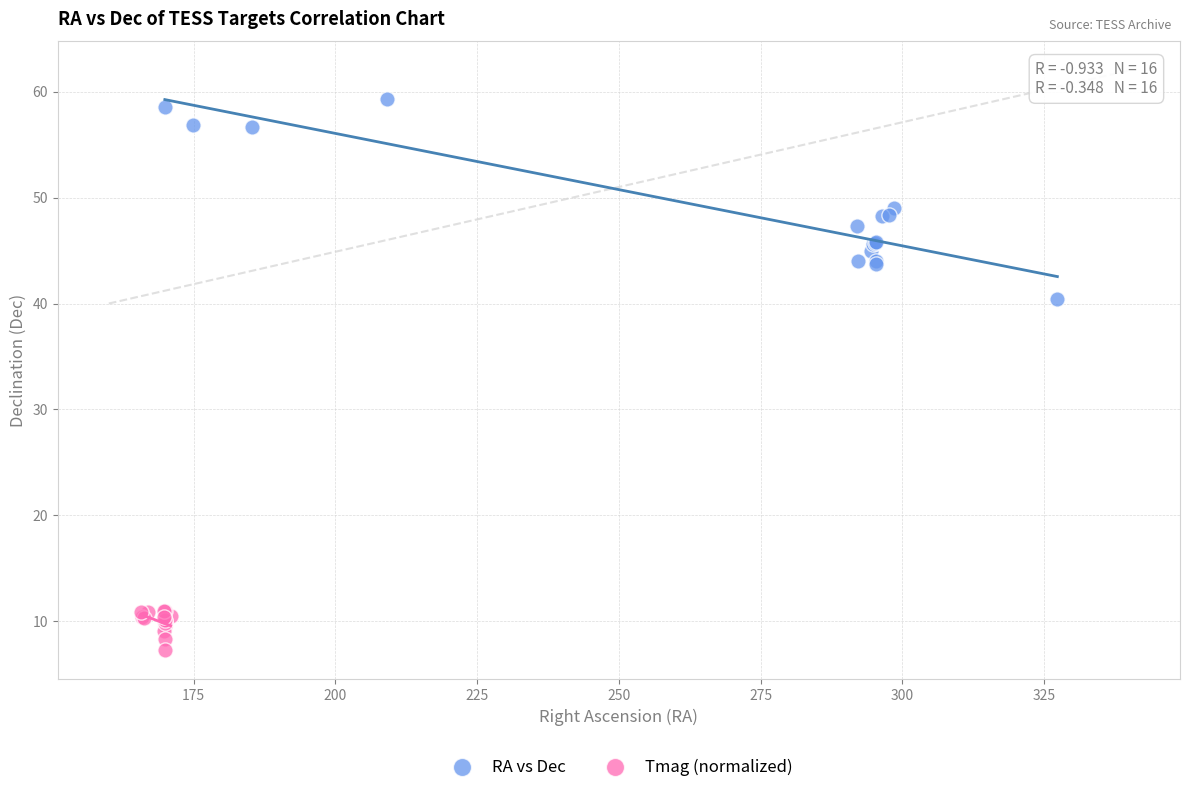

Which series contains the highest Y value?

RA vs Dec